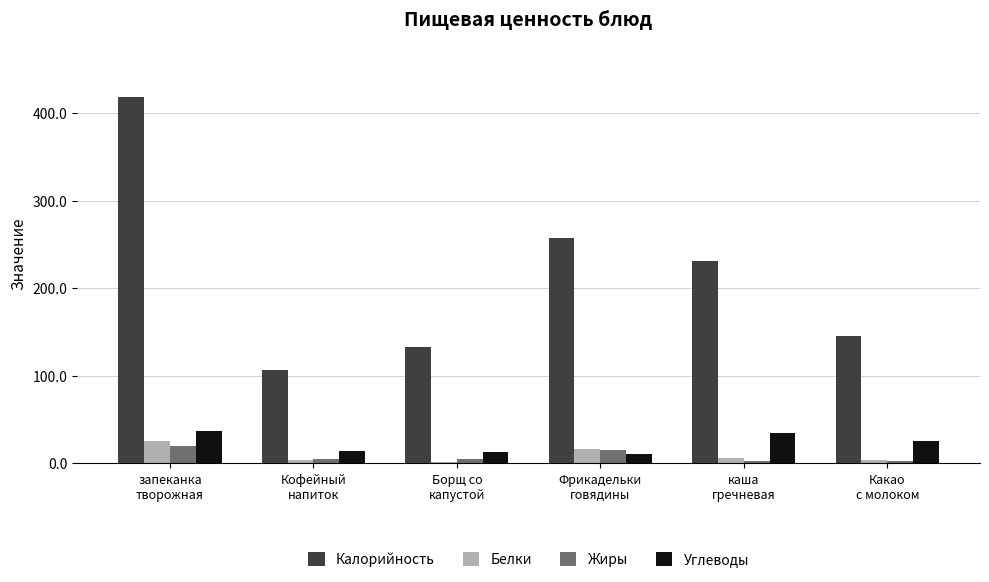

At which category is the sum across all series the highest?

запеканка
творожная